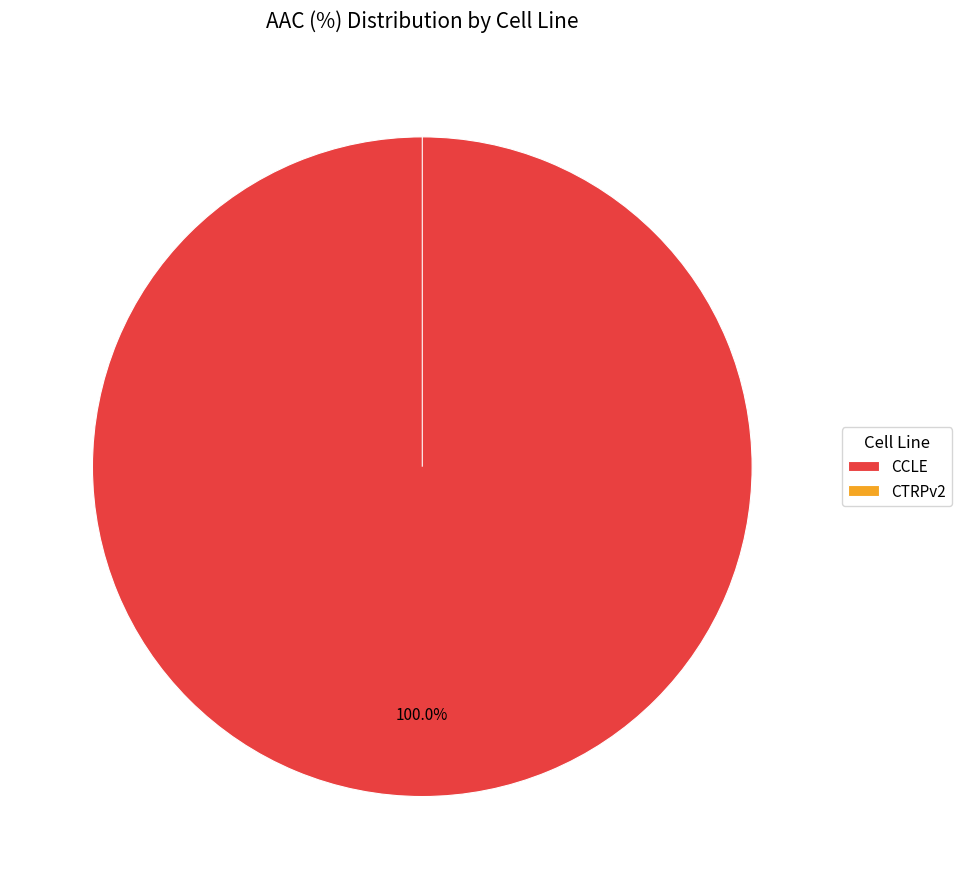

Count the number of slices in the pie.

2